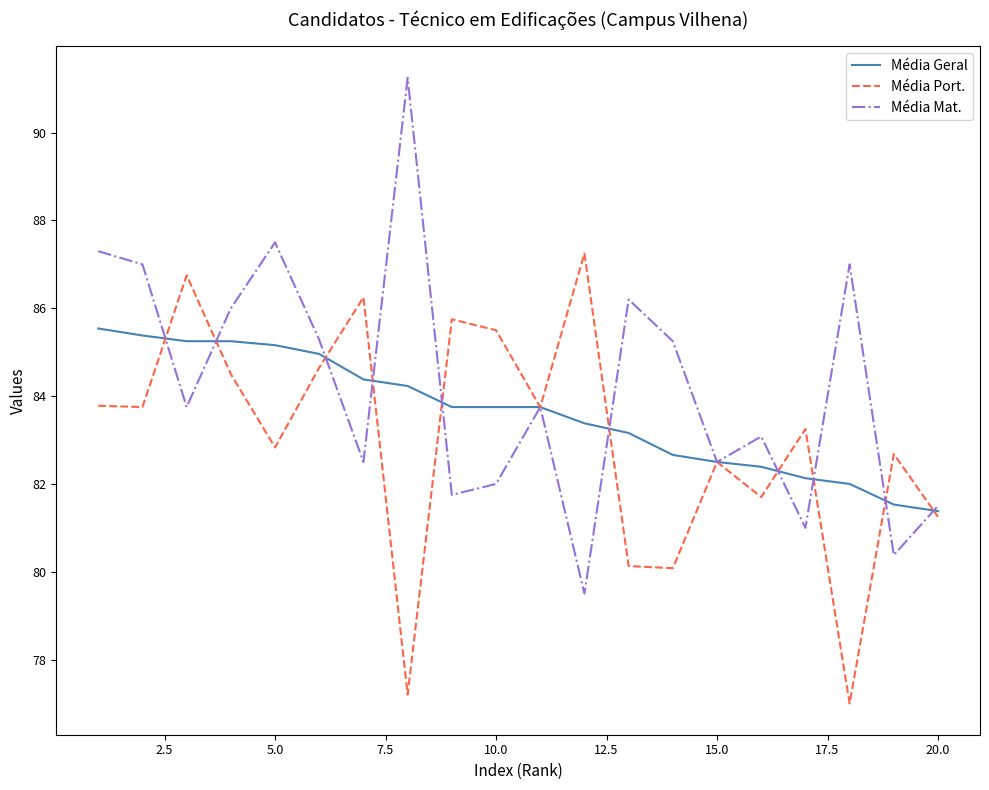

What are all the series names shown in the legend?

Média Geral, Média Port., Média Mat.